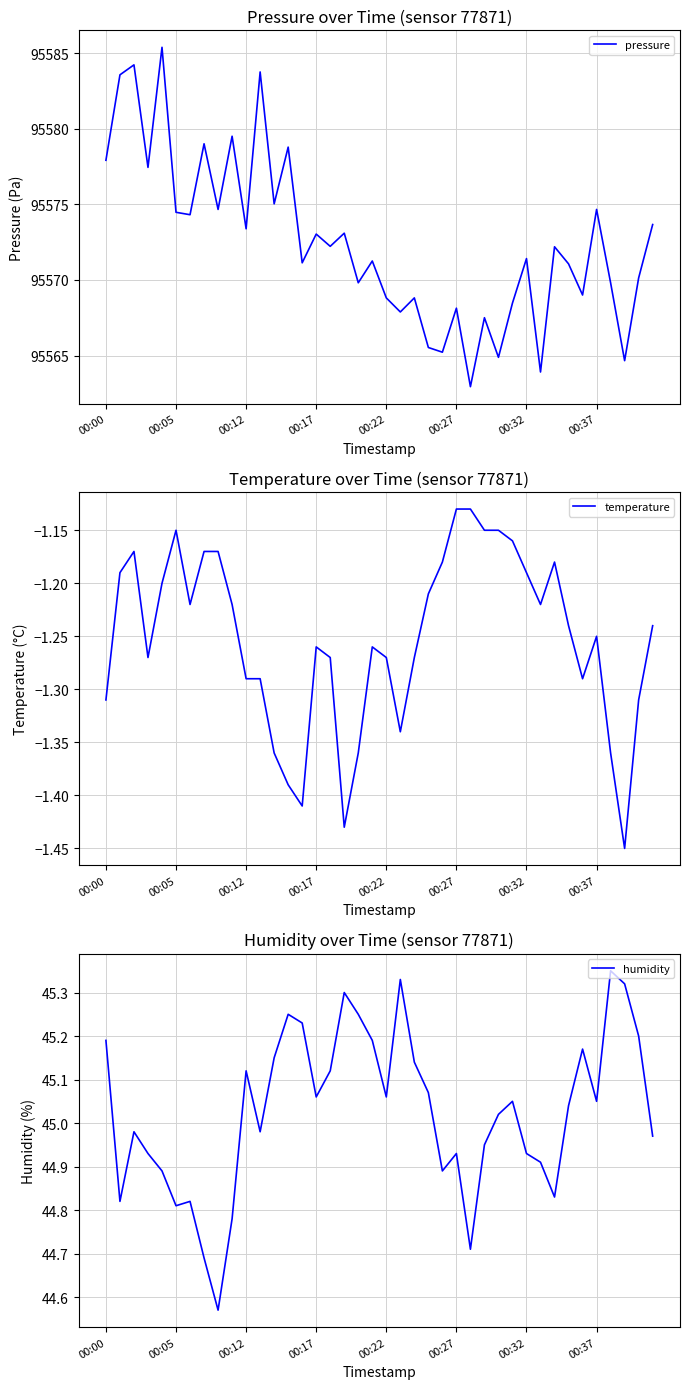

Reading right to left, what are all the values shown in this chart?

pressure: 95573.7	95570.1	95564.7	95569.8	95574.7	95569.0	95571.1	95572.2	95563.9	95571.4	95568.5	95564.9	95567.5	95562.9	95568.1	95565.2	95565.5	95568.8	95567.9	95568.8	95571.2	95569.8	95573.1	95572.2	95573.0	95571.1	95578.8	95575.0	95583.8	95573.4	95579.5	95574.7	95579.0	95574.3	95574.5	95585.4	95577.4	95584.2	95583.6	95577.9
temperature: -1.2	-1.3	-1.4	-1.4	-1.2	-1.3	-1.2	-1.2	-1.2	-1.2	-1.2	-1.1	-1.1	-1.1	-1.1	-1.2	-1.2	-1.3	-1.3	-1.3	-1.3	-1.4	-1.4	-1.3	-1.3	-1.4	-1.4	-1.4	-1.3	-1.3	-1.2	-1.2	-1.2	-1.2	-1.1	-1.2	-1.3	-1.2	-1.2	-1.3
humidity: 45.0	45.2	45.3	45.4	45.0	45.2	45.0	44.8	44.9	44.9	45.0	45.0	45.0	44.7	44.9	44.9	45.1	45.1	45.3	45.1	45.2	45.2	45.3	45.1	45.1	45.2	45.2	45.1	45.0	45.1	44.8	44.6	44.7	44.8	44.8	44.9	44.9	45.0	44.8	45.2